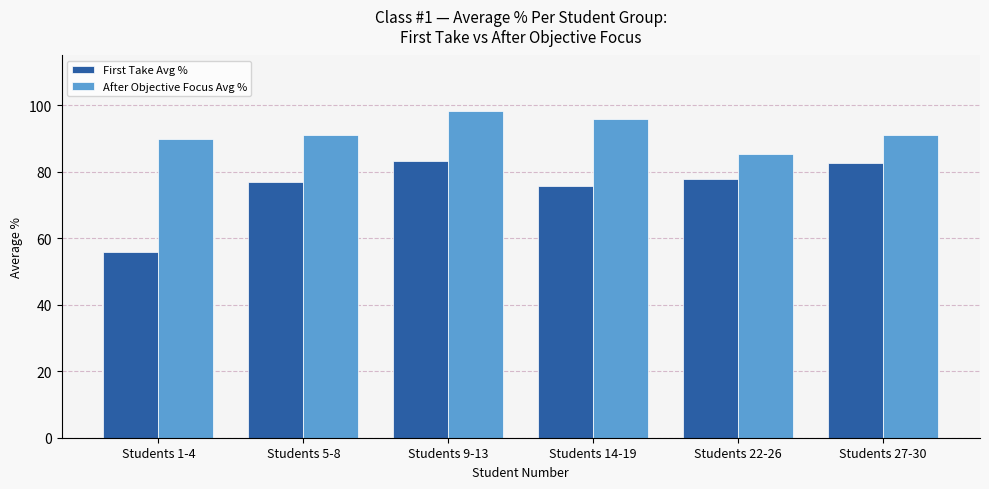

True or false: After Objective Focus Avg % has a value of 89.8 at Students 1-4.

True